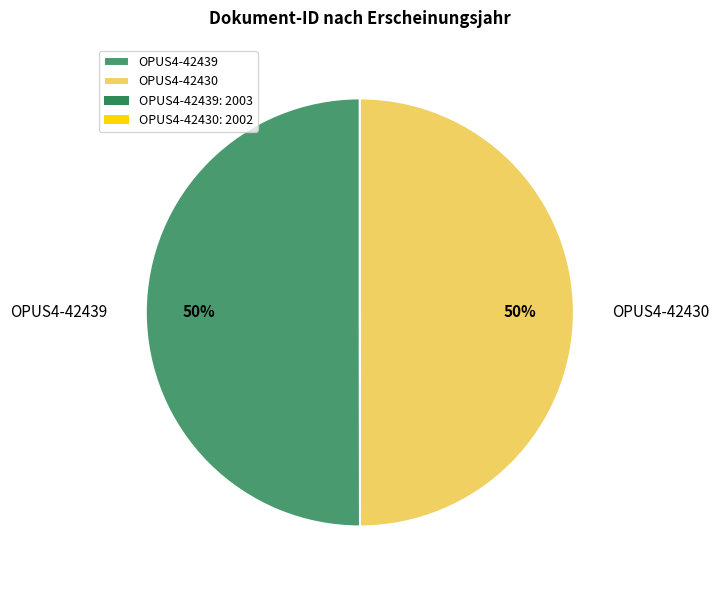

Is the sum of OPUS4-42430 and OPUS4-42439 greater than half?

Yes